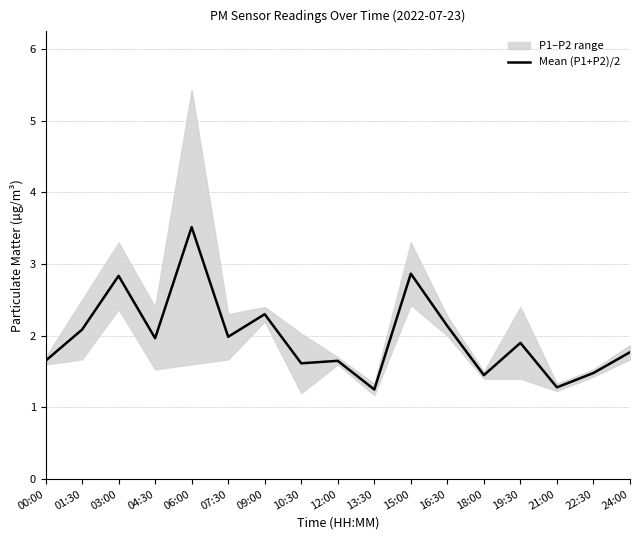

Rank the categories by value from highest to lowest.

06:00, 15:00, 03:00, 09:00, 16:30, 01:30, 07:30, 04:30, 19:30, 24:00, 00:00, 12:00, 10:30, 22:30, 18:00, 21:00, 13:30